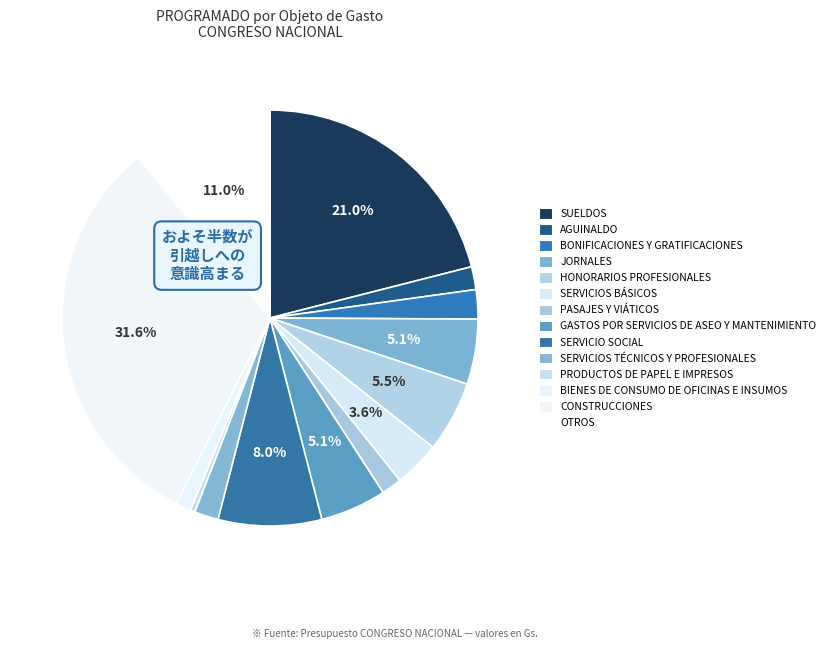

To the nearest percent, what is the difference between the largest and smallest slice percentages?

31%